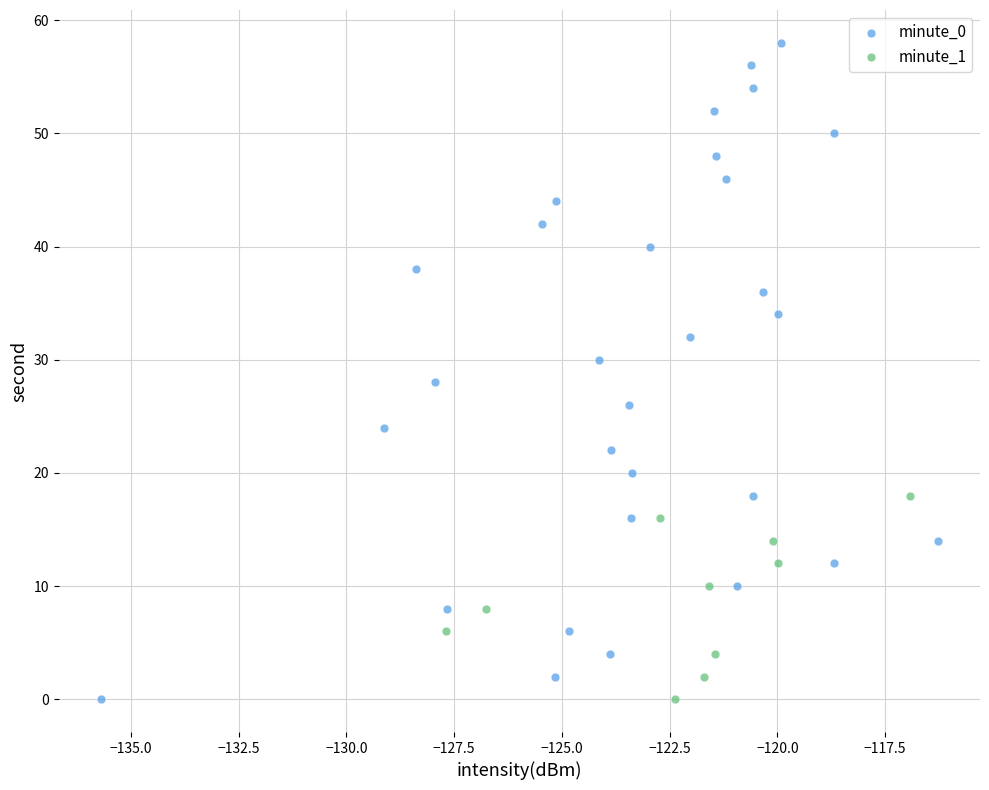

Which series reaches the maximum Y coordinate?

minute_0